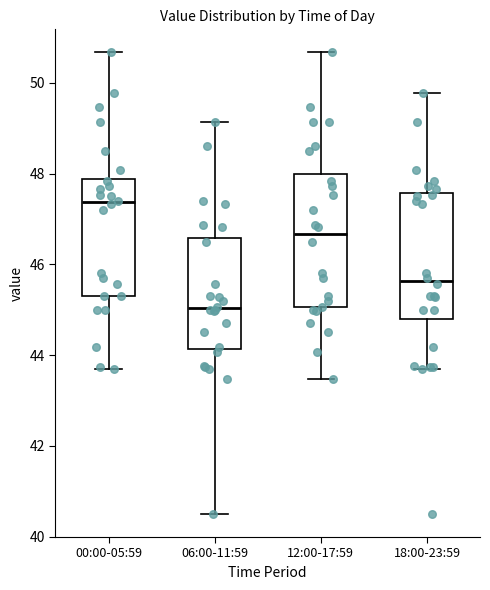

Reading left to right, read every box against the y-axis: the position of its median line, the range the box covers, and the ends of its whiskers. The values are not printed on the chart, so give them approximately, as read against the axis.

00:00-05:59: median 47.4, box 45.4 to 47.8, whiskers 43.8 to 50.6
06:00-11:59: median 45.0, box 44.2 to 46.6, whiskers 40.6 to 49.2
12:00-17:59: median 46.6, box 45.0 to 48.0, whiskers 43.4 to 50.6
18:00-23:59: median 45.6, box 44.8 to 47.6, whiskers 43.8 to 49.8